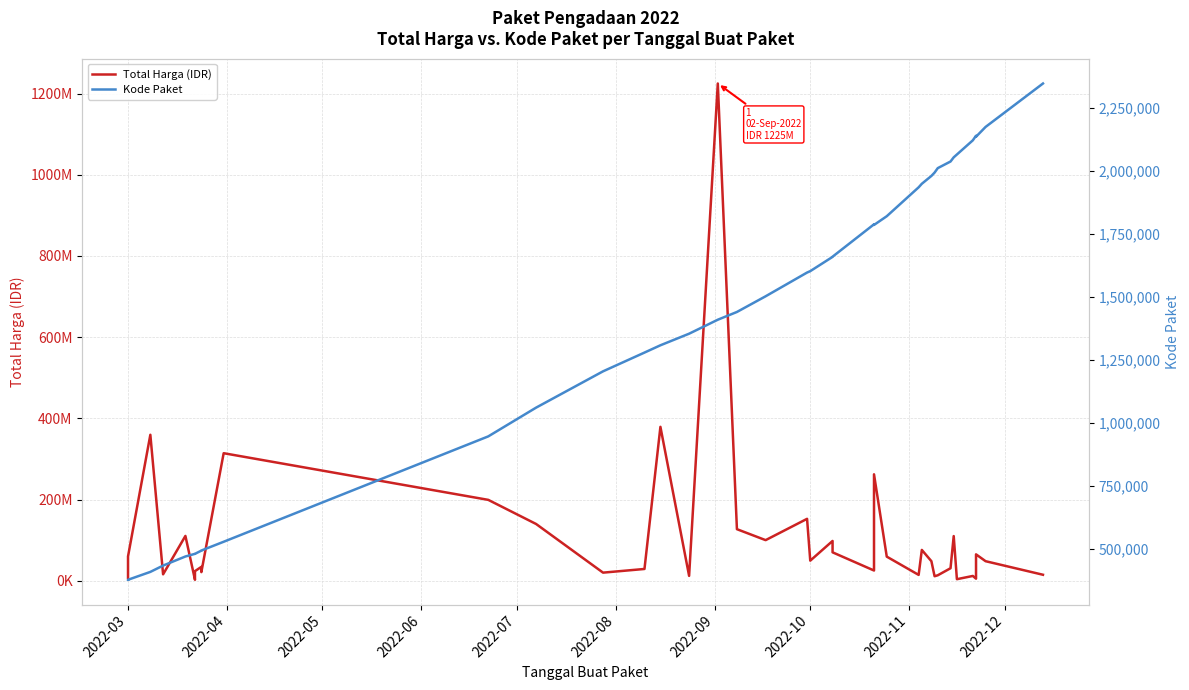

In Total Harga (IDR), how many points are higher than both neighbors (excluding endpoints)?

13